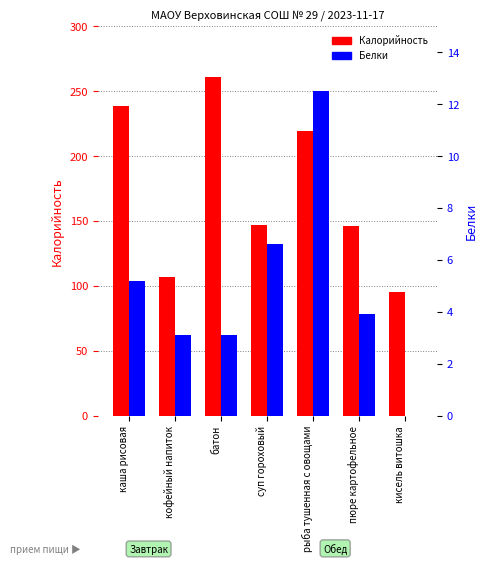

What is the label of the 5th bar from the left?

рыба тушенная с овощами